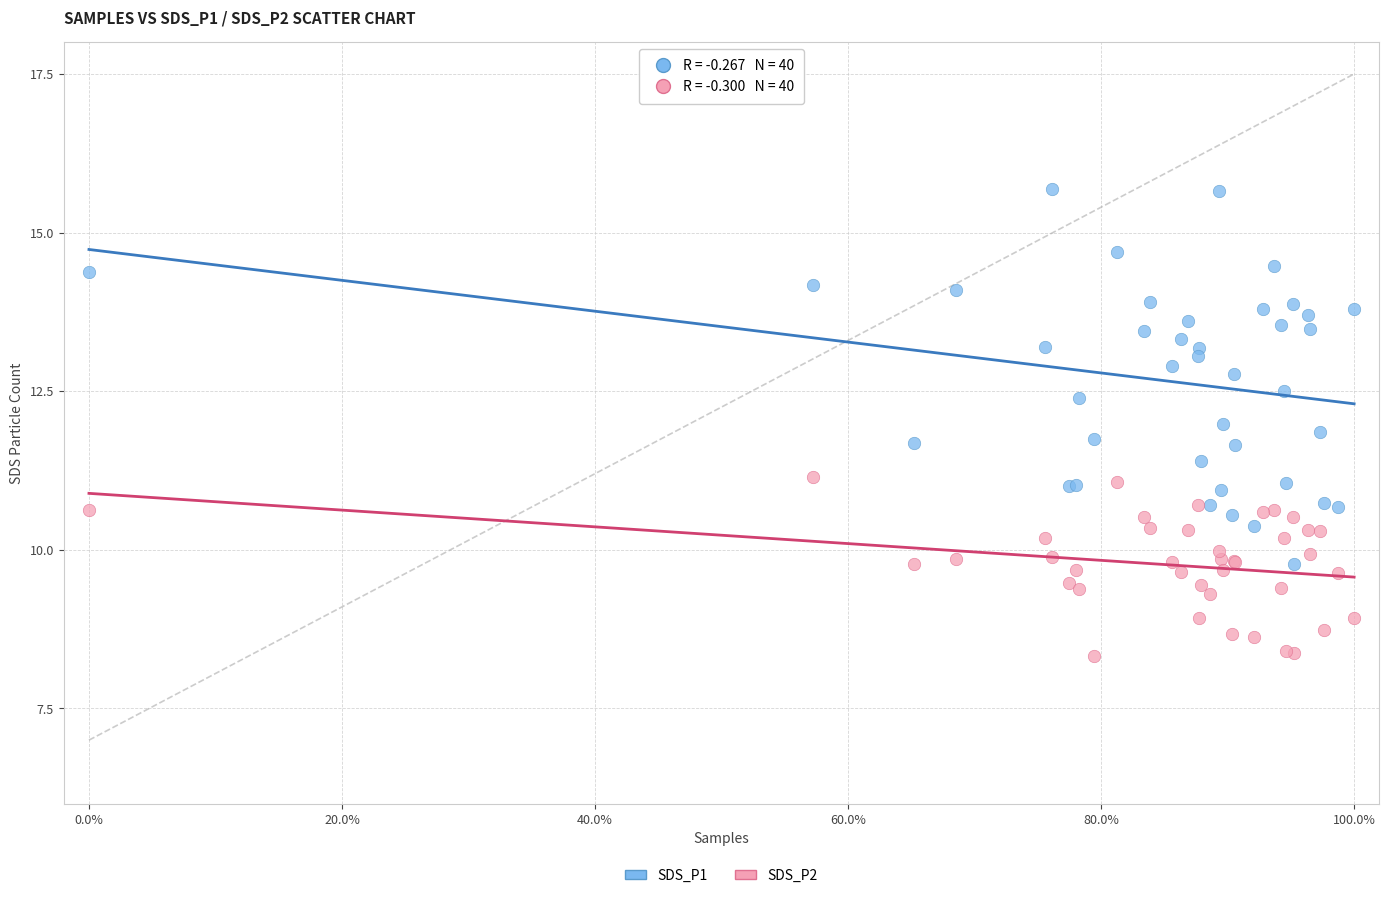

Which series reaches the maximum Y coordinate?

SDS_P1